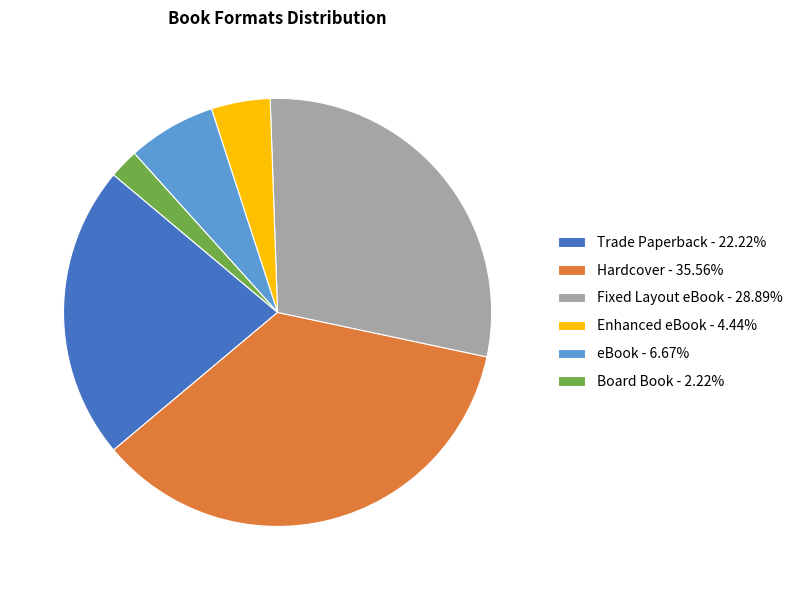

Which has a higher value, Hardcover or Enhanced eBook?

Hardcover